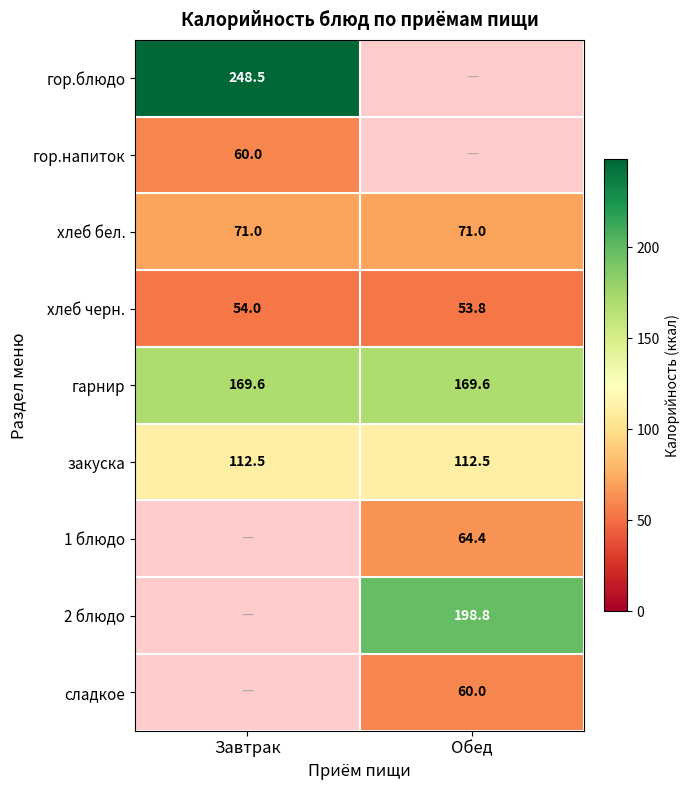

At how many categories does at least one series exceed 227?

1